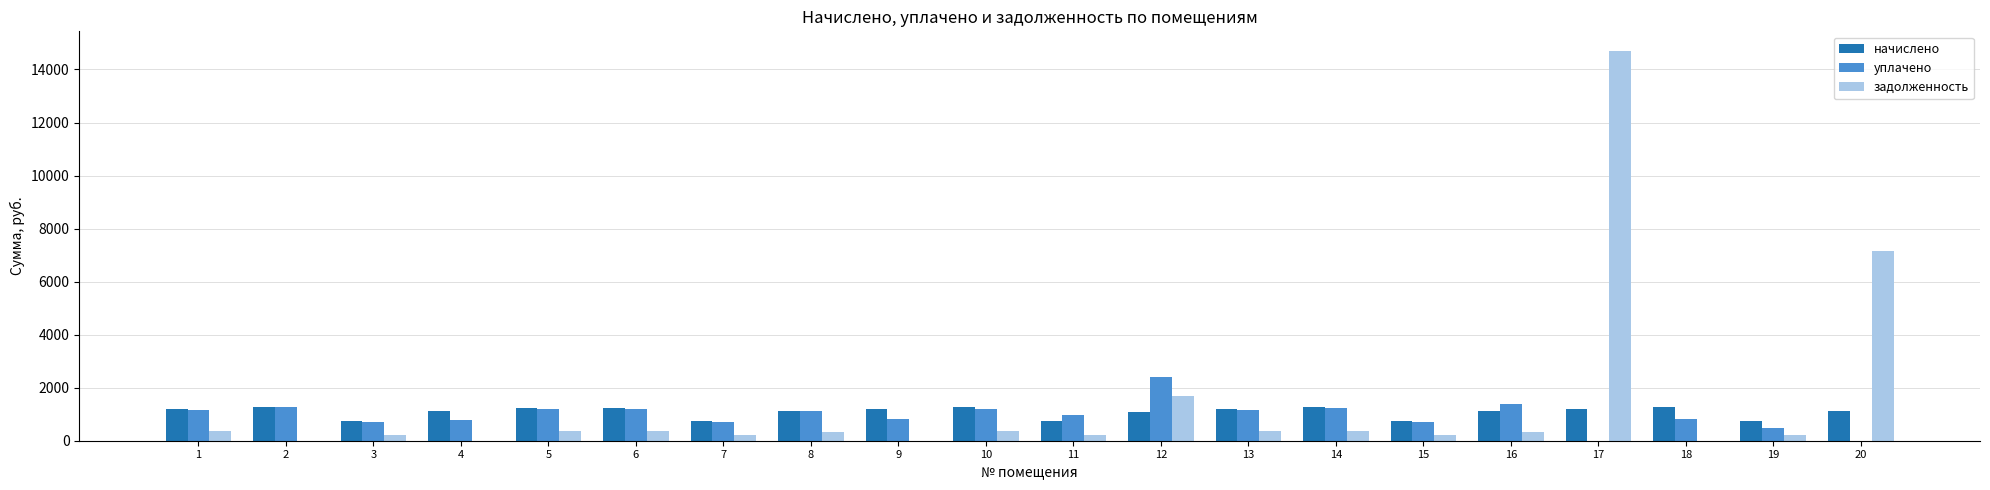

What is the sum of the задолженность values at 12 and 6?

2052.9